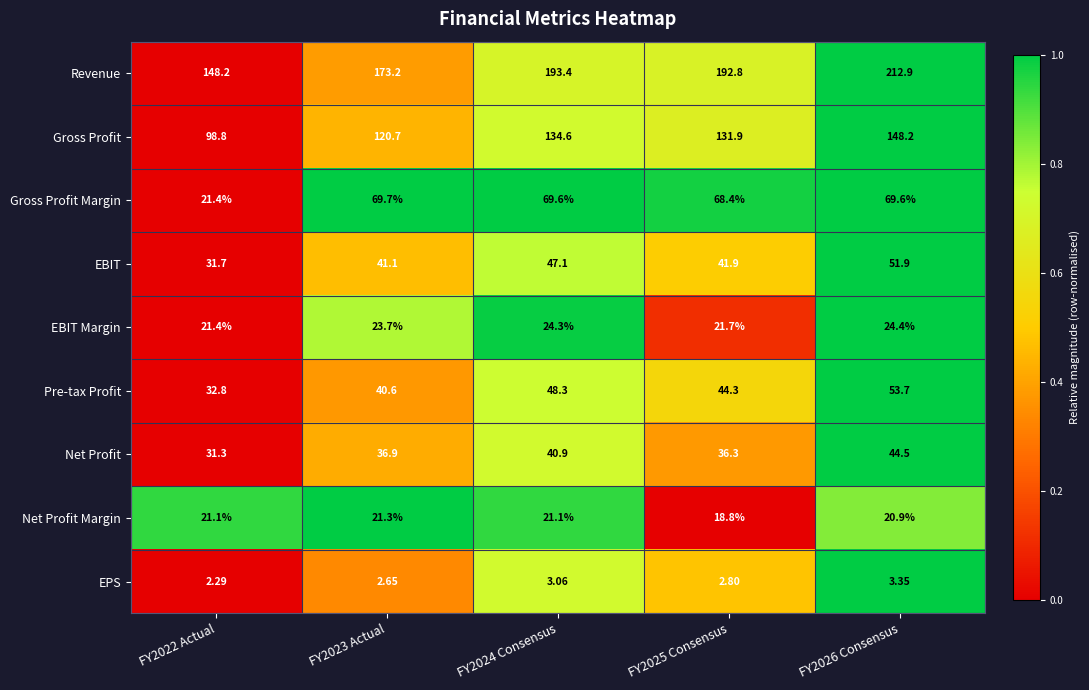

How many values in the Pre-tax Profit series exceed 44?

3